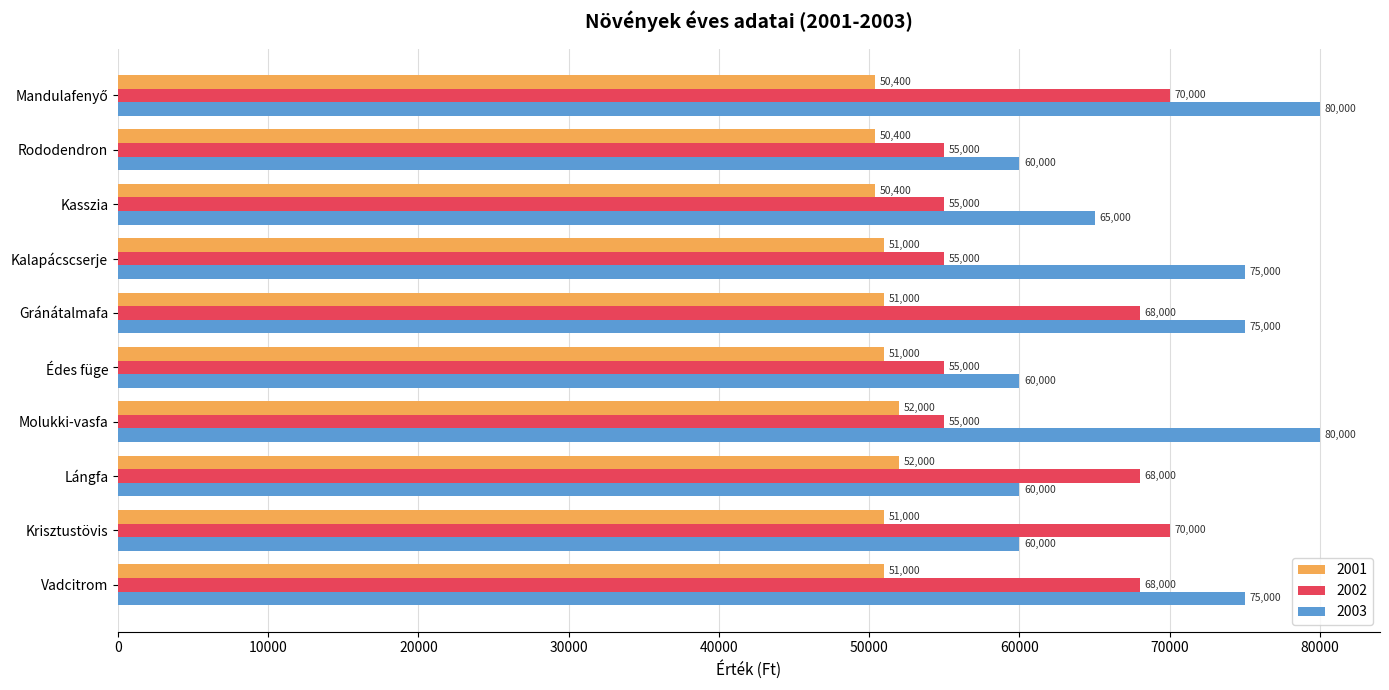

Is it true that 2001 equals 31965 at Kalapácscserje?

False